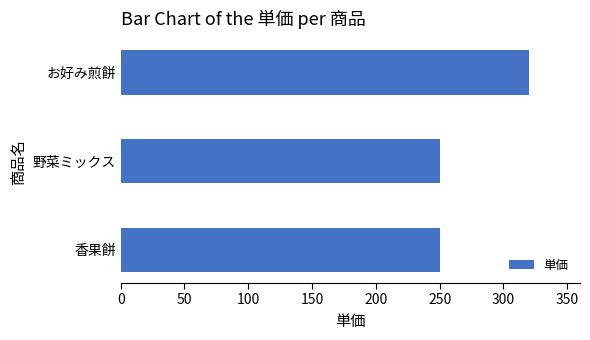

How many series are shown in this chart?

1